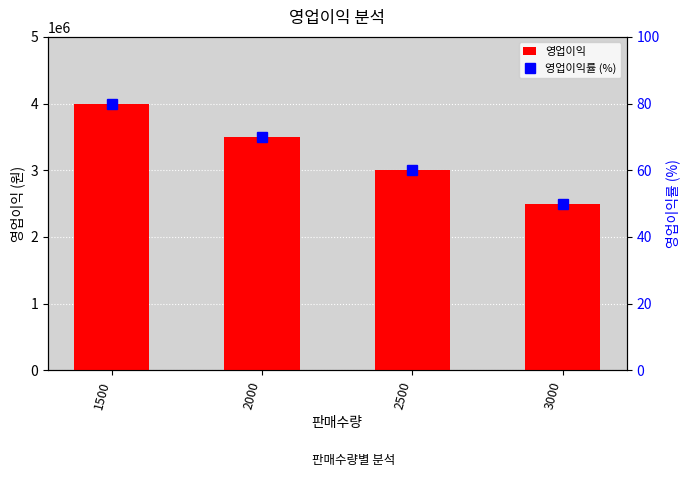

Reading left to right, extract all data points from this chart.

영업이익: 4000000	3500000	3000000	2500000
영업이익률 (%): 80	70	60	50